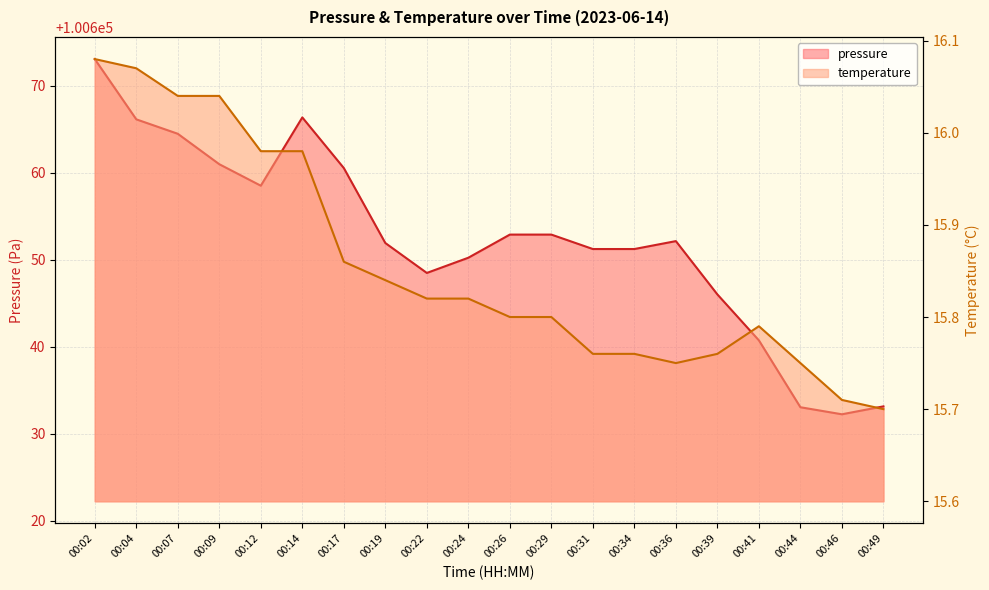

Where does the pressure series first go above 100652?

00:02